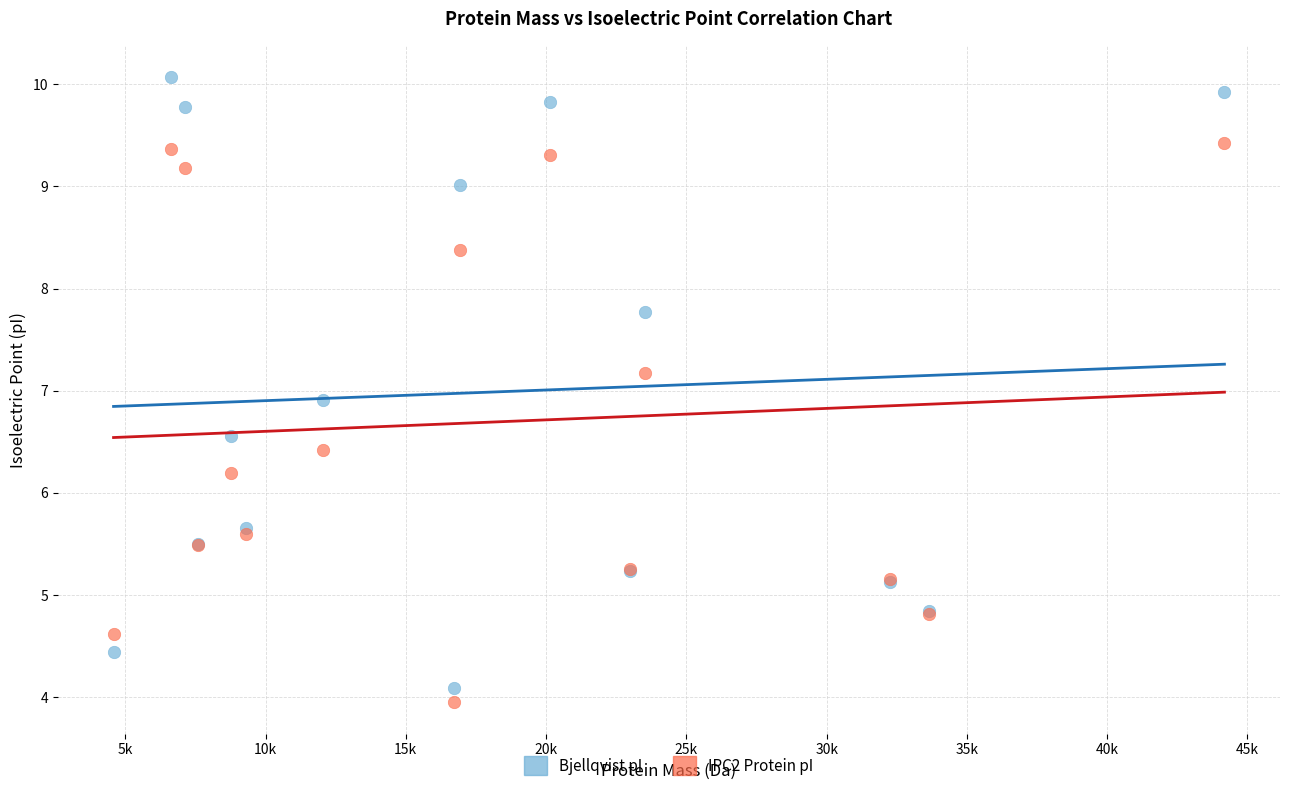

Across all series, what Y value is closest to 7?

6.9